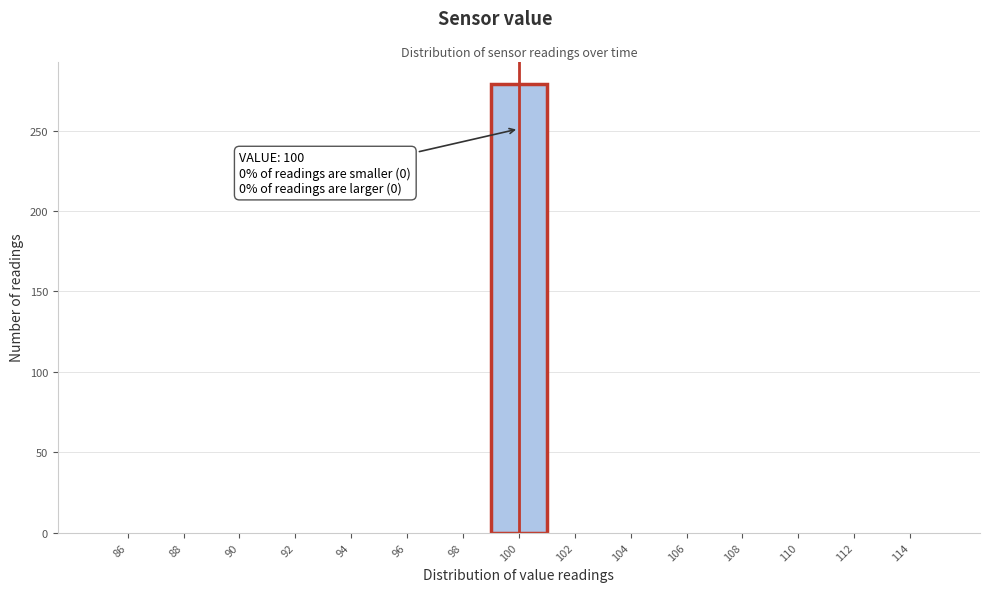

Which range on the x-axis has the tallest bar?

99 to 101